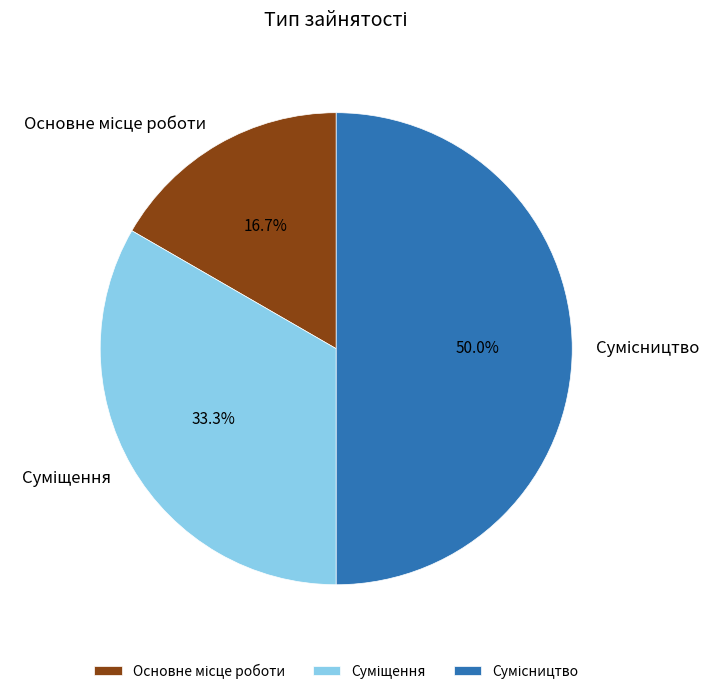

Count the number of slices in the pie.

3